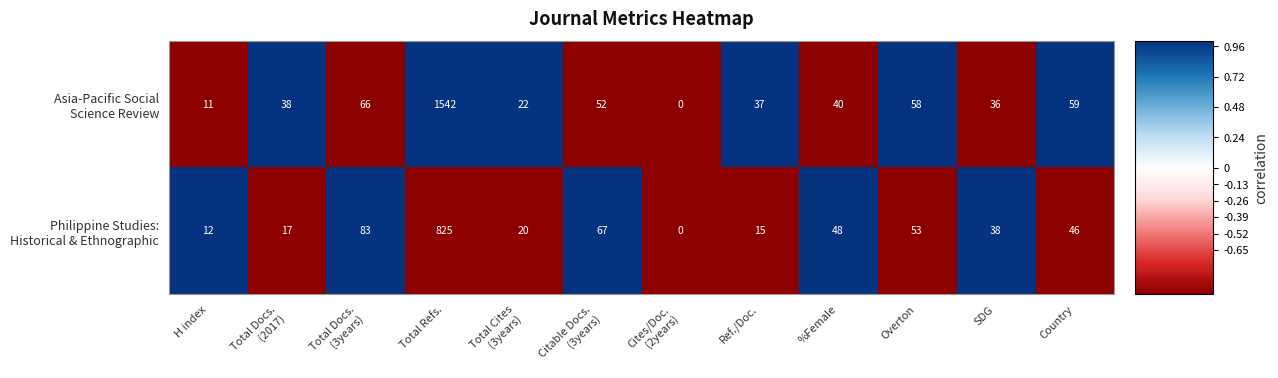

At which category does the chart reach its peak across all series?

Total Refs.